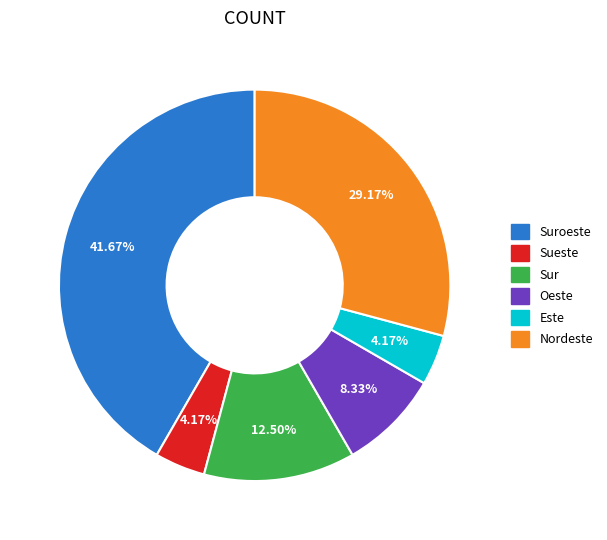

Does any single category account for the majority?

No